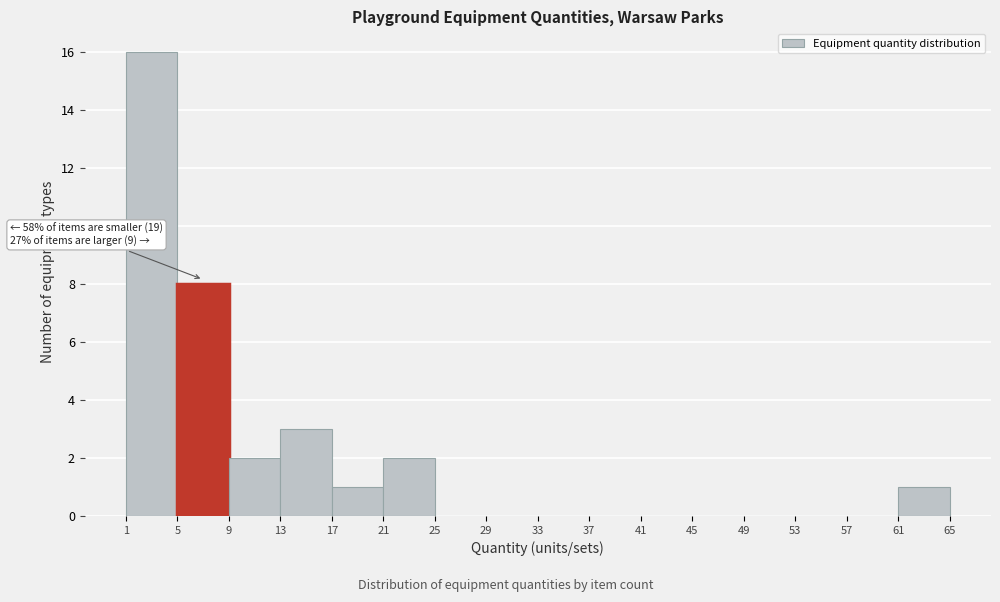

Which range on the x-axis has the tallest bar?

1 to 5